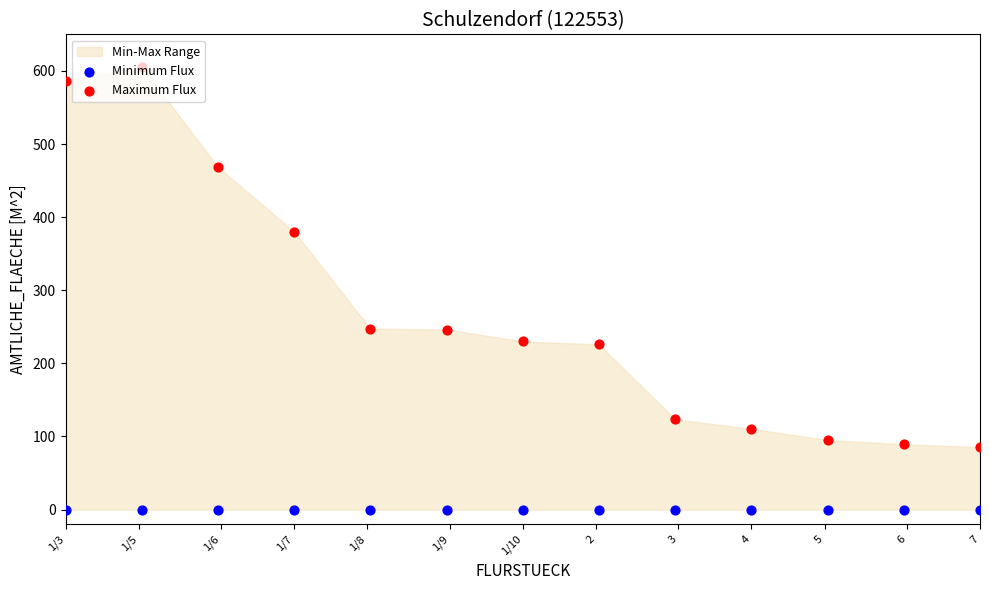

Which series has the largest Y range (max minus min)?

Maximum Flux